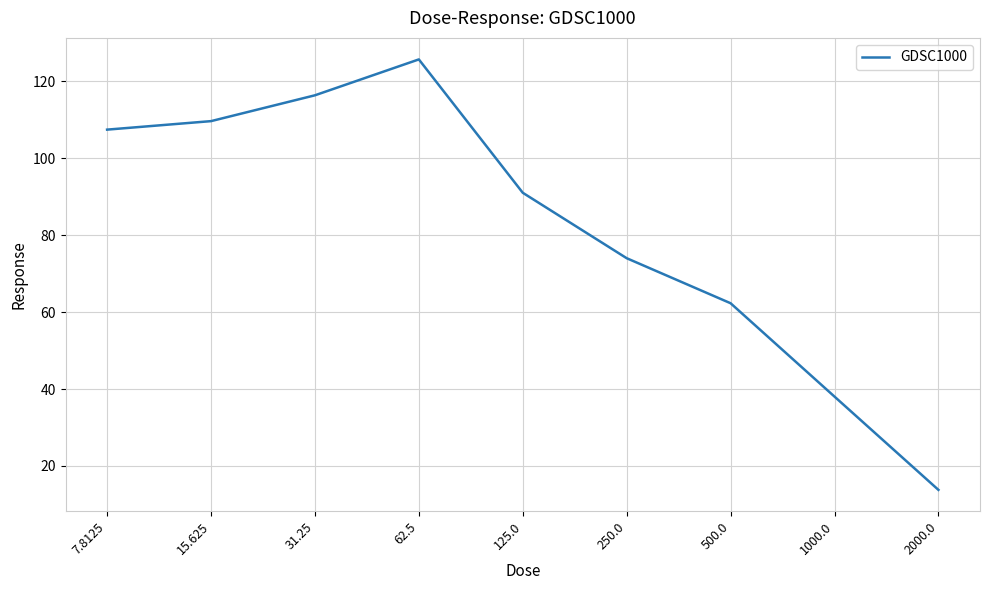

Reading right to left, transcribe all the data shown in this chart.

2000.0=13.8	1000.0=38.0	500.0=62.3	250.0=74.0	125.0=91.0	62.5=125.7	31.25=116.3	15.625=109.6	7.8125=107.4